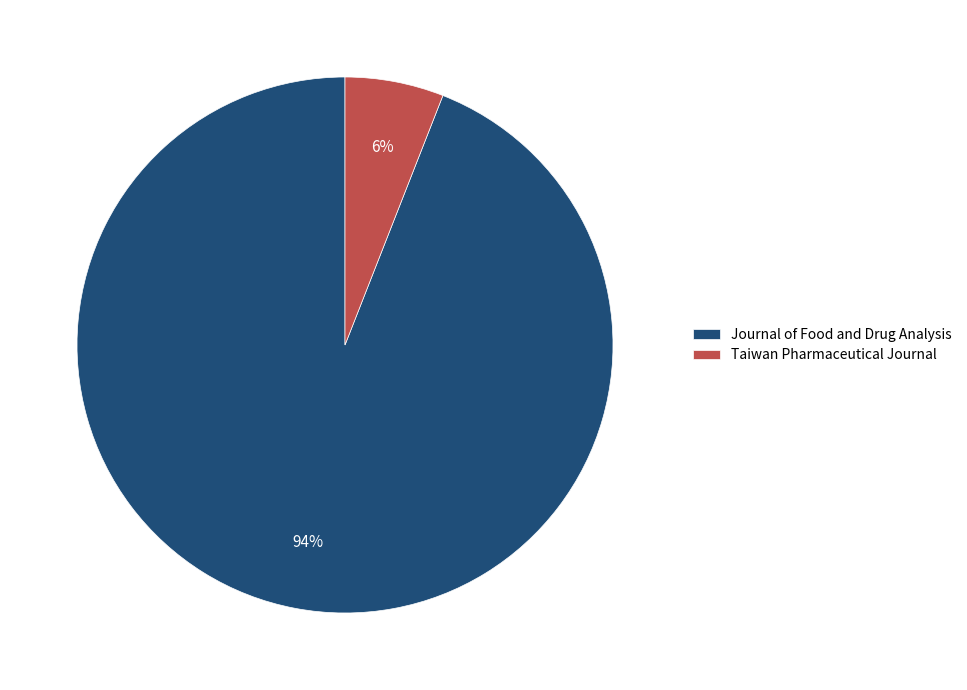

Does Journal of Food and Drug Analysis represent more than half of the total?

Yes